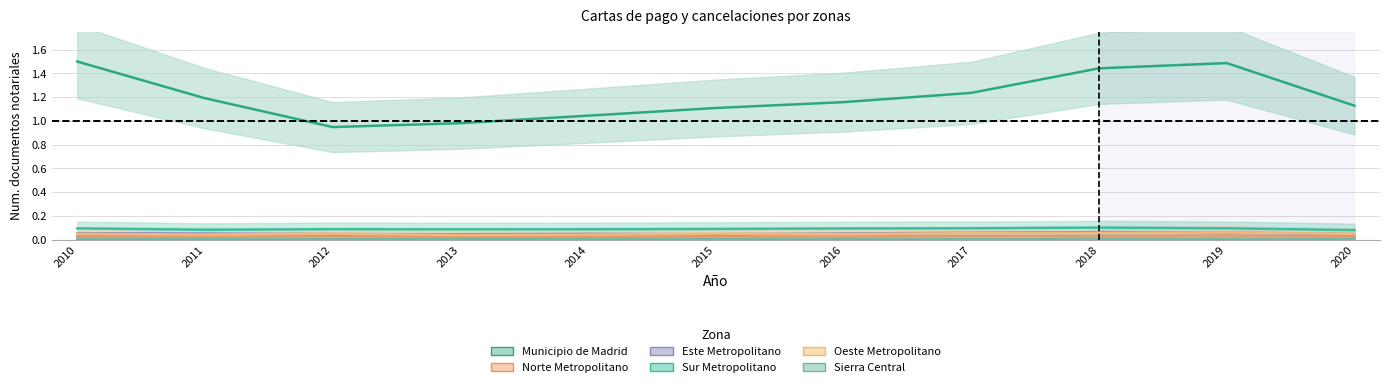

What is the maximum value shown in the chart?

1.5